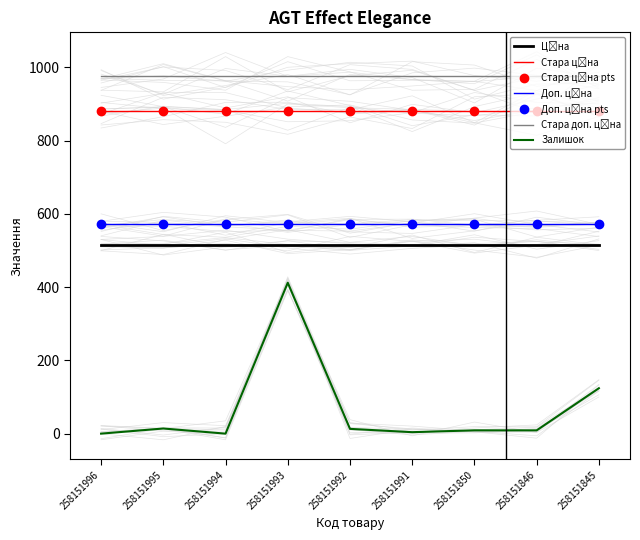

What is the spread (max minus min) of values at 258151991?

972.1